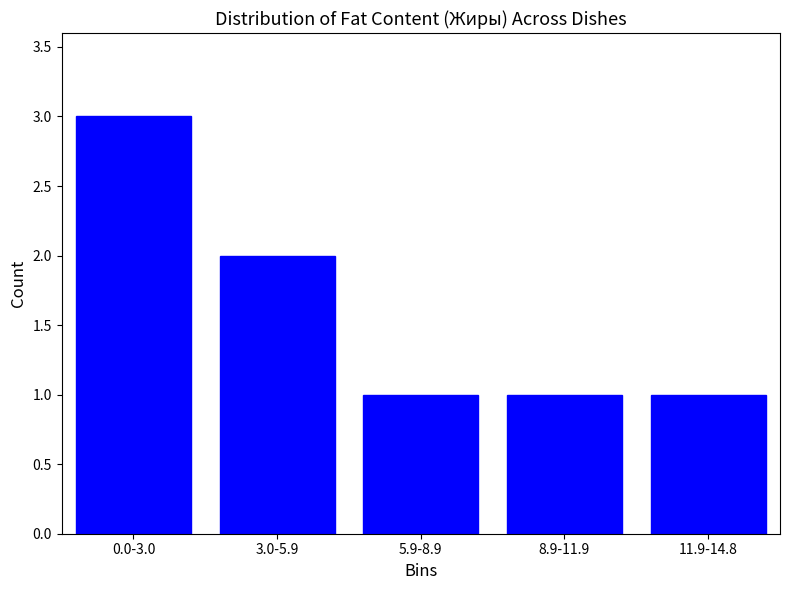

Reading left to right, what are all the values shown in this chart?

3	2	1	1	1